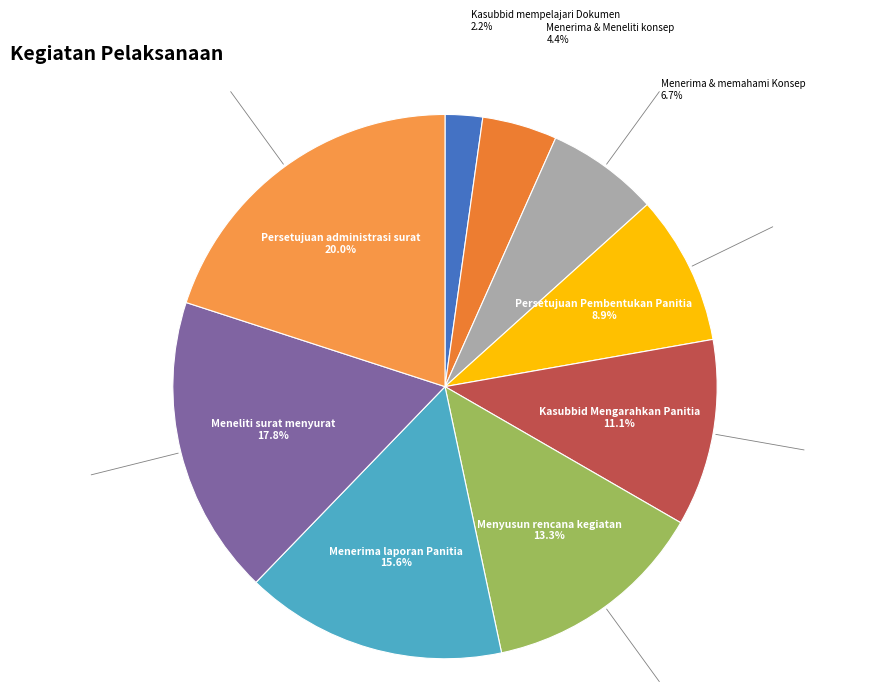

Between Persetujuan Pembentukan Panitia and Menerima laporan Panitia, which is larger?

Menerima laporan Panitia